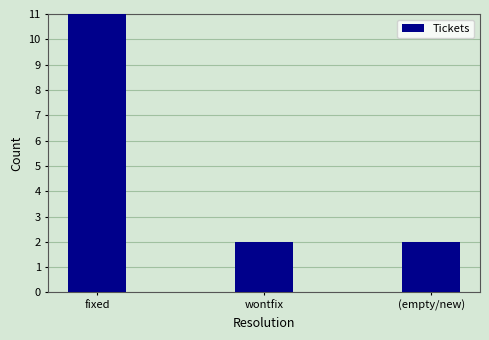

How many values exceed 2?

1